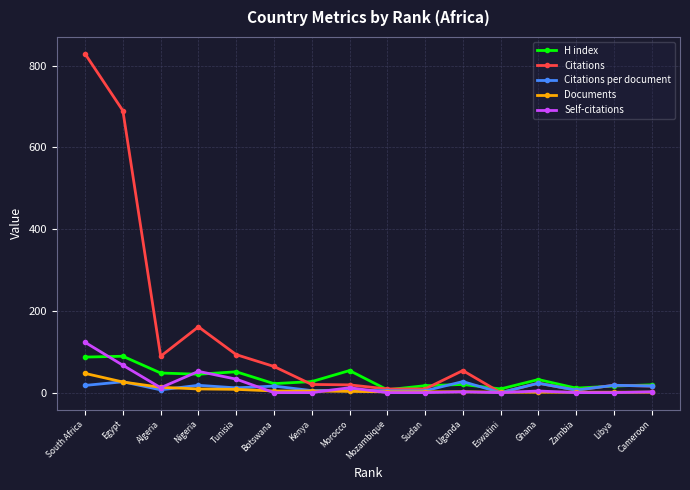

What is the label of the 14th point from the right?

Algeria